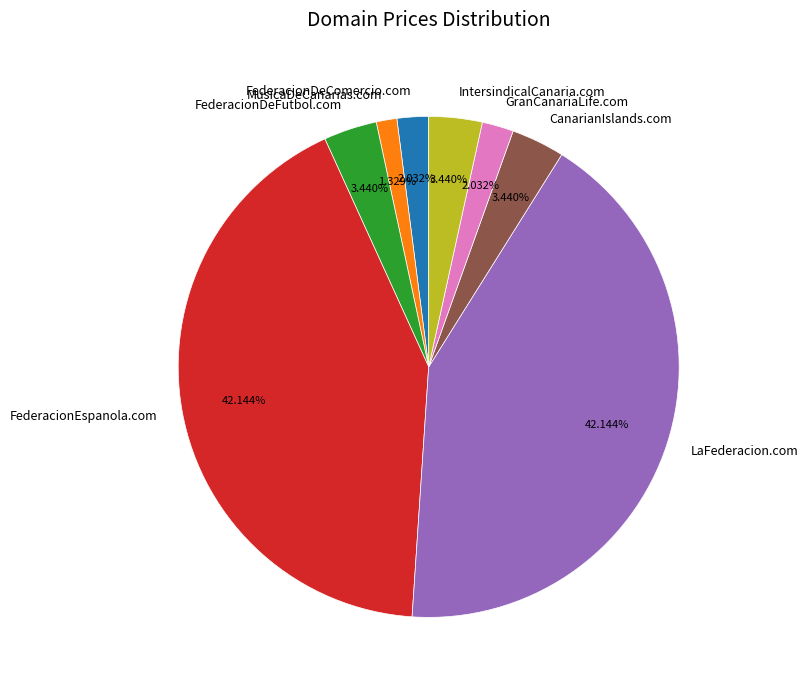

How many slices are in this pie chart?

8